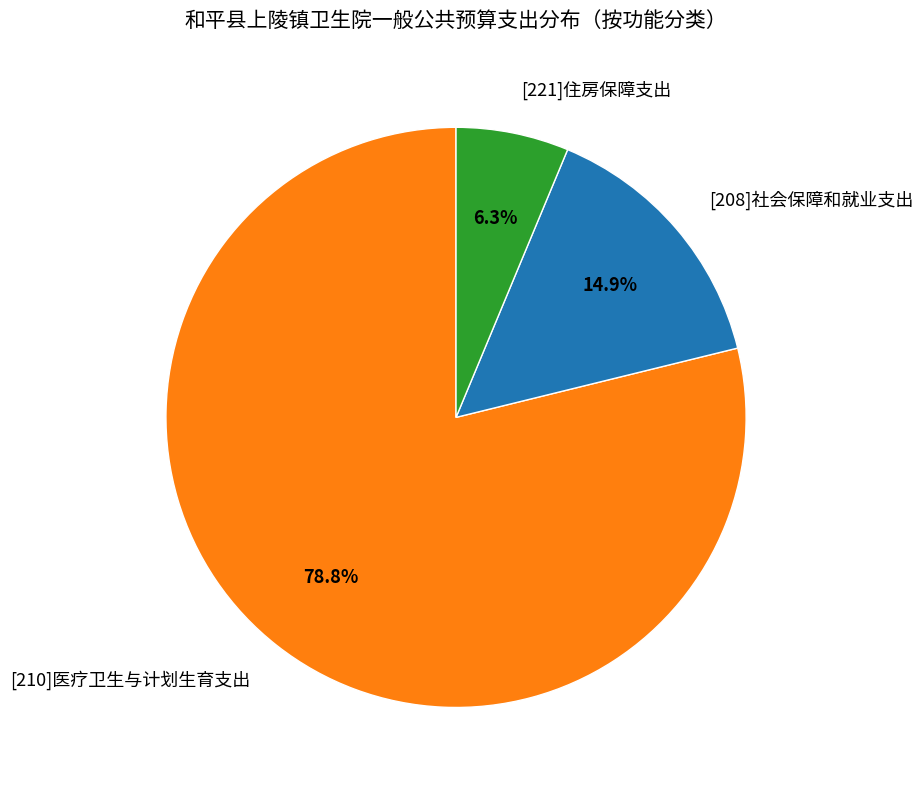

To the nearest percent, what portion does [208]社会保障和就业支出 represent?

15%